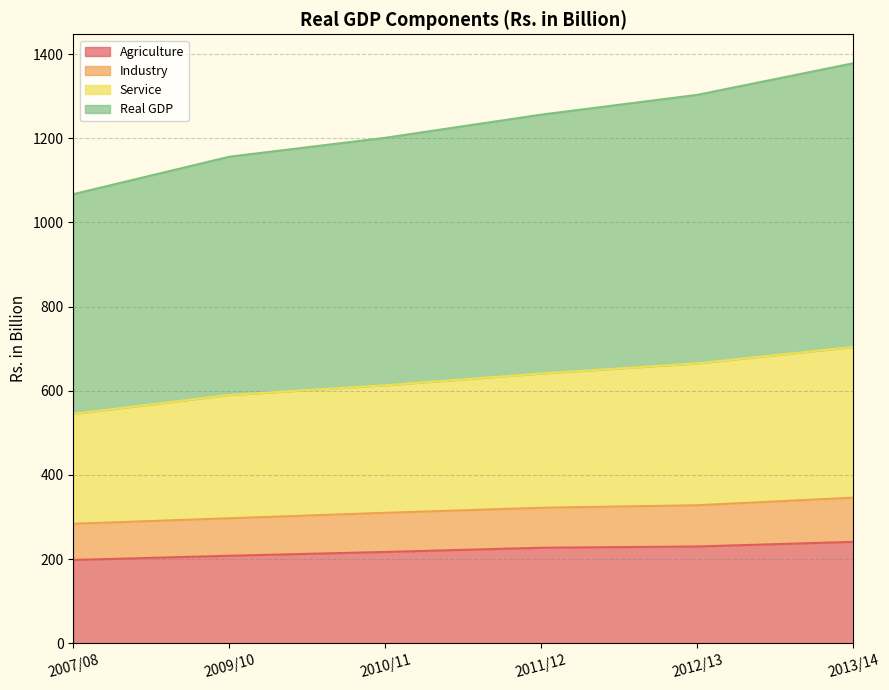

What is the highest value of the Agriculture series?

241